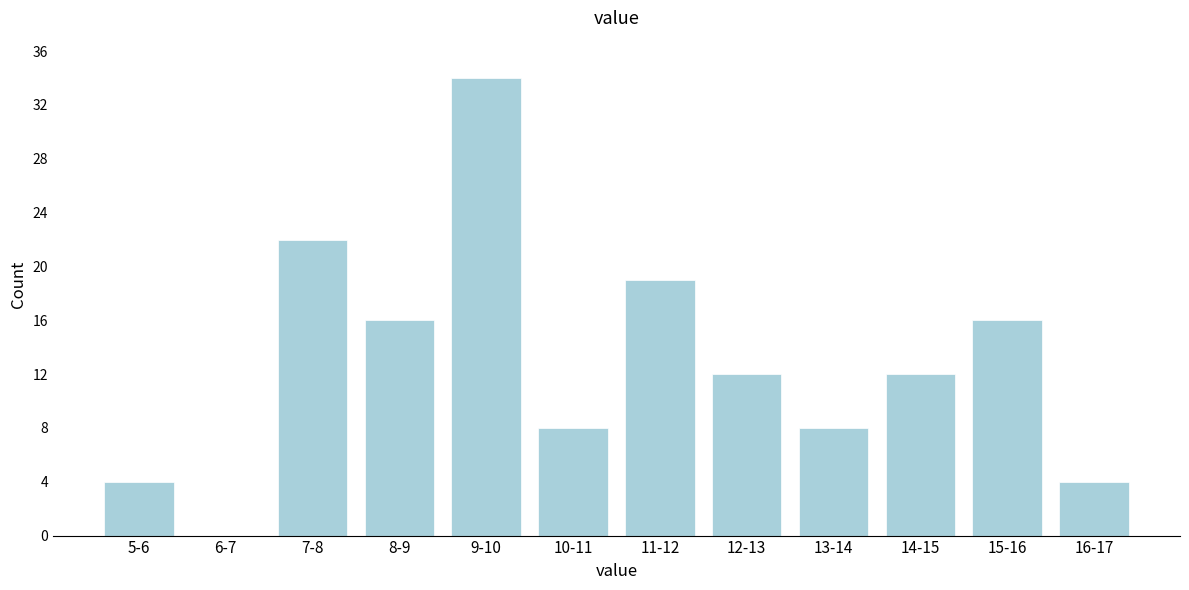

Reading left to right, extract all data points from this chart.

5-6=4	6-7=0	7-8=22	8-9=16	9-10=34	10-11=8	11-12=19	12-13=12	13-14=8	14-15=12	15-16=16	16-17=4